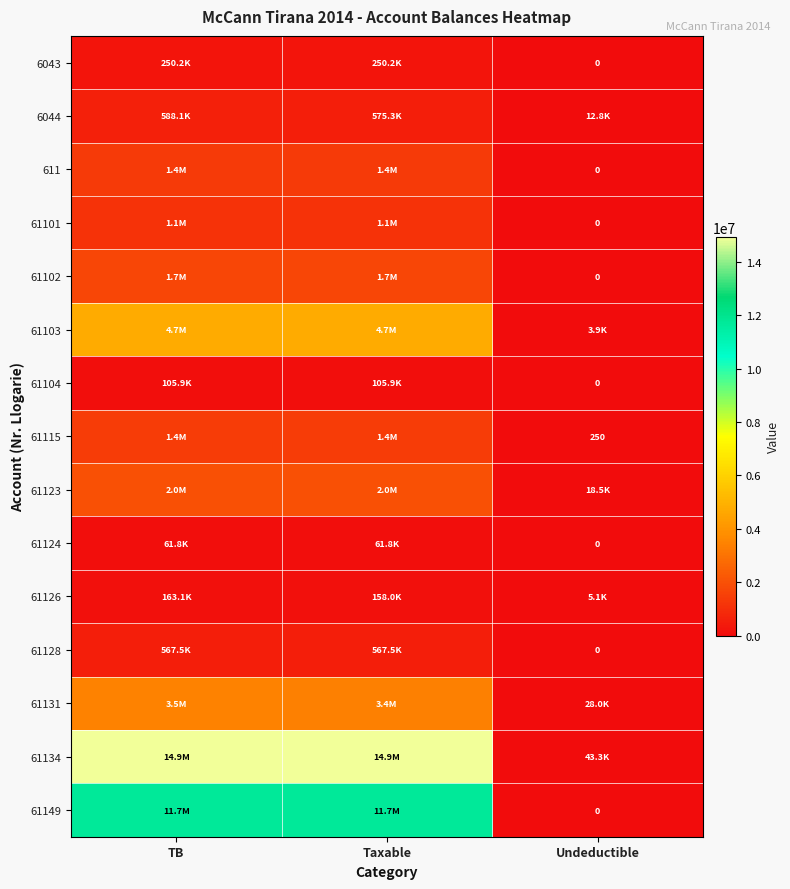

The 61131 series shows 5385744.2 at Taxable. True or false?

False